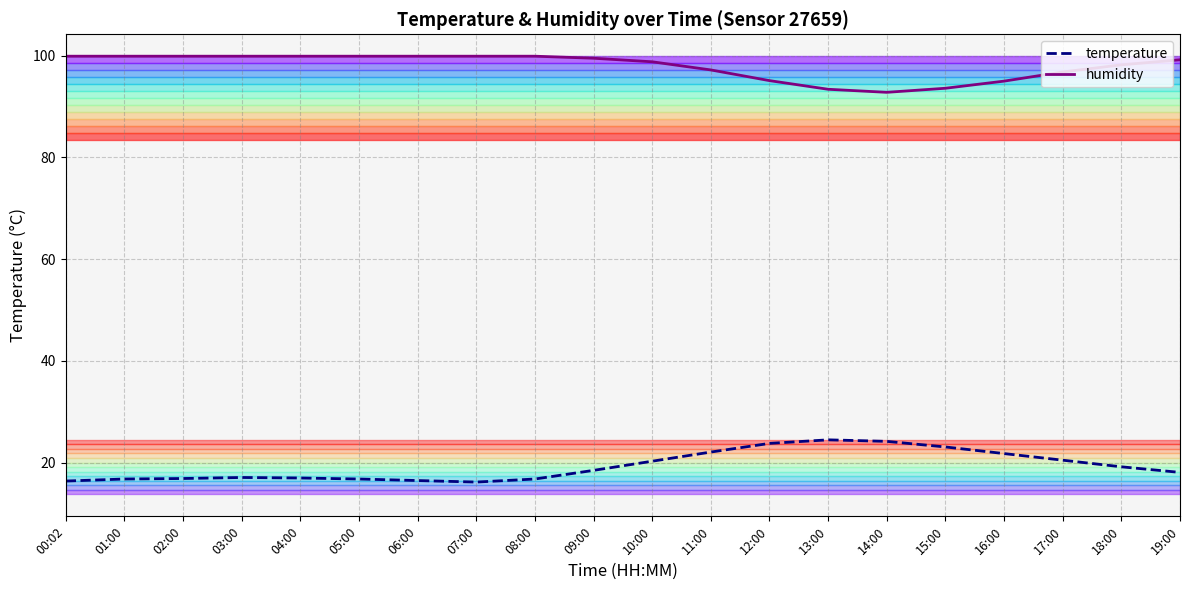

True or false: temperature and humidity intersect in this chart.

False